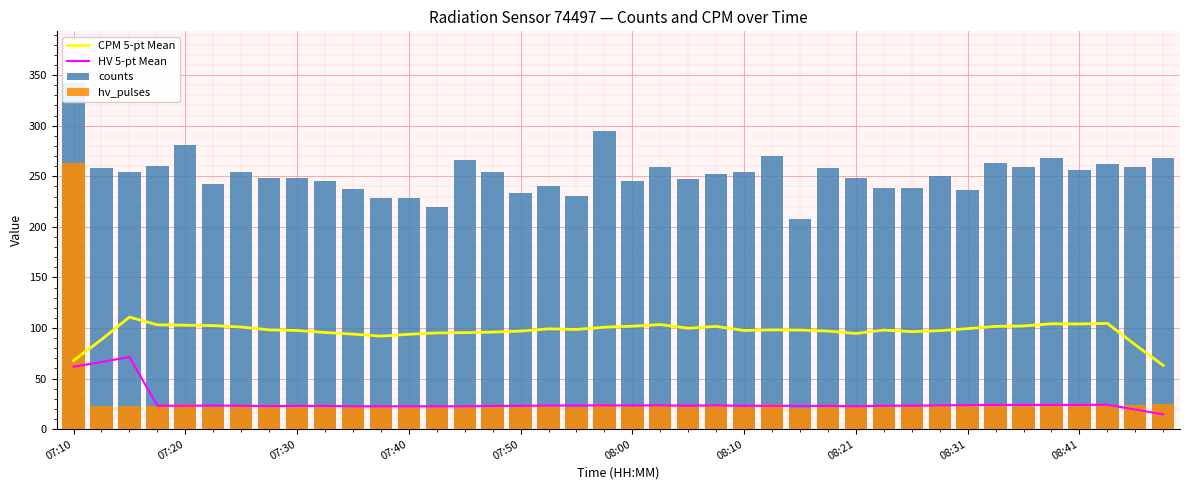

Reading left to right, list all the values displayed in this chart.

CPM 5-pt Mean: 67.8	88.6	110.8	103.2	102.8	102.4	101.0	98.2	97.6	95.6	94.0	92.0	93.8	95.2	95.4	96.0	97.0	99.2	98.6	100.8	101.8	103.4	99.8	101.6	97.6	98.2	98.0	97.0	94.6	98.0	96.4	97.4	99.4	101.6	102.0	104.2	104.0	104.6	83.4	63.0
HV 5-pt Mean: 61.8	66.4	71.4	23.2	23.2	23.4	23.2	22.8	23.0	23.0	22.6	22.6	22.6	22.6	22.6	23.0	23.0	23.4	23.4	23.6	23.4	23.6	23.2	23.6	23.0	23.2	23.0	23.0	22.6	23.2	23.2	23.6	23.8	24.0	24.0	24.0	24.0	24.2	19.4	14.6
counts: 342.0	258.0	254.0	260.0	281.0	242.0	254.0	248.0	248.0	245.0	237.0	229.0	229.0	220.0	266.0	254.0	233.0	240.0	231.0	295.0	245.0	259.0	247.0	252.0	254.0	270.0	208.0	258.0	248.0	238.0	238.0	250.0	236.0	263.0	259.0	268.0	256.0	262.0	259.0	268.0
hv_pulses: 263.0	23.0	23.0	23.0	25.0	22.0	23.0	24.0	22.0	23.0	23.0	23.0	22.0	22.0	23.0	23.0	23.0	24.0	22.0	25.0	23.0	24.0	23.0	23.0	23.0	25.0	21.0	24.0	22.0	23.0	23.0	24.0	24.0	24.0	24.0	24.0	24.0	24.0	24.0	25.0